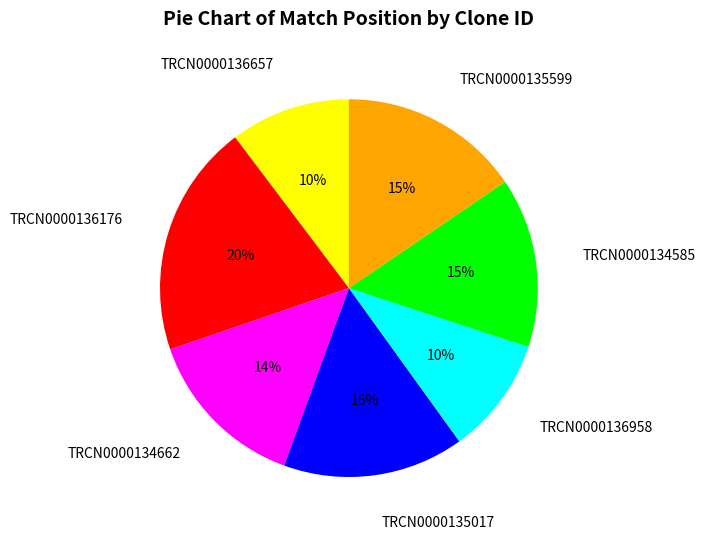

What is the largest slice in the pie chart?

TRCN0000136176